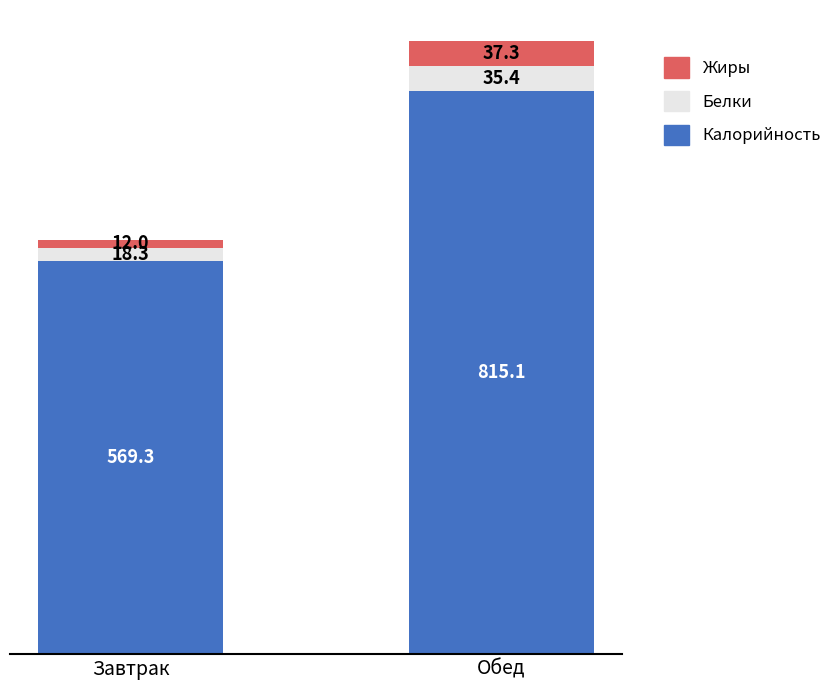

At which category is the sum across all series the highest?

Обед